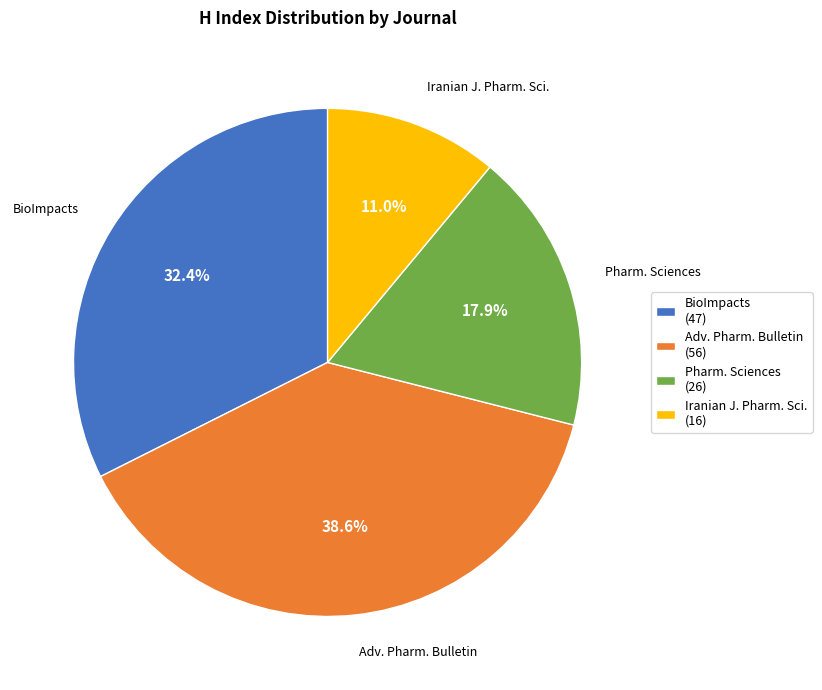

Which slice is the smallest?

Iranian J. Pharm. Sci.